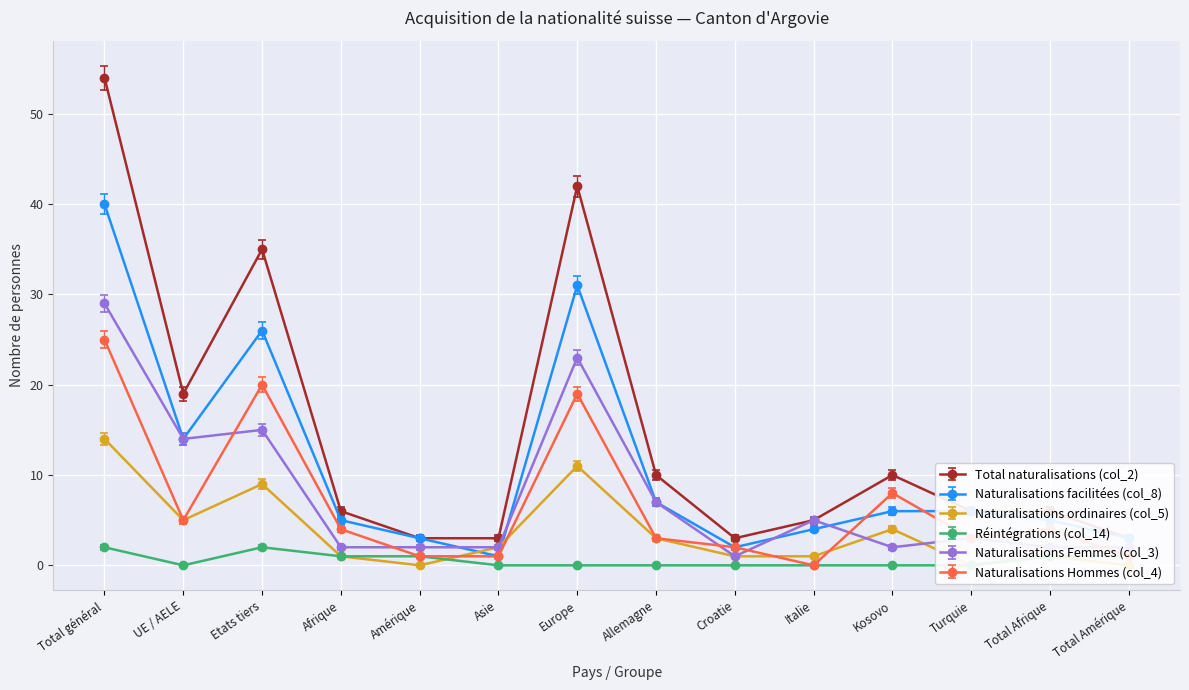

How many lines are shown in the chart?

6